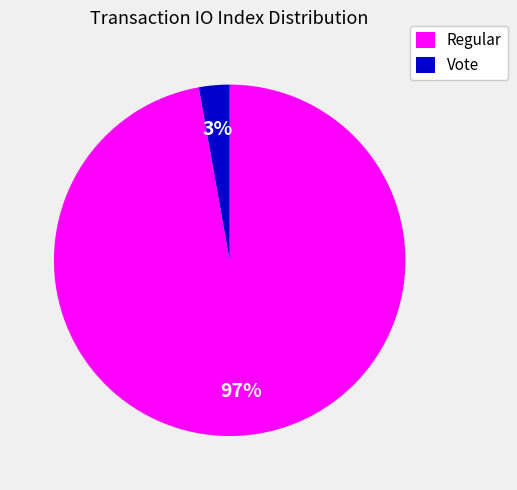

How many segments does this pie chart have?

2